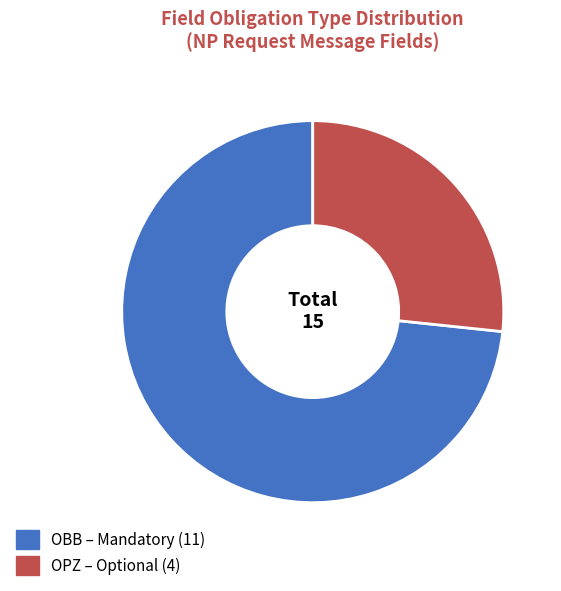

Rank the categories by value from lowest to highest.

OPZ, OBB